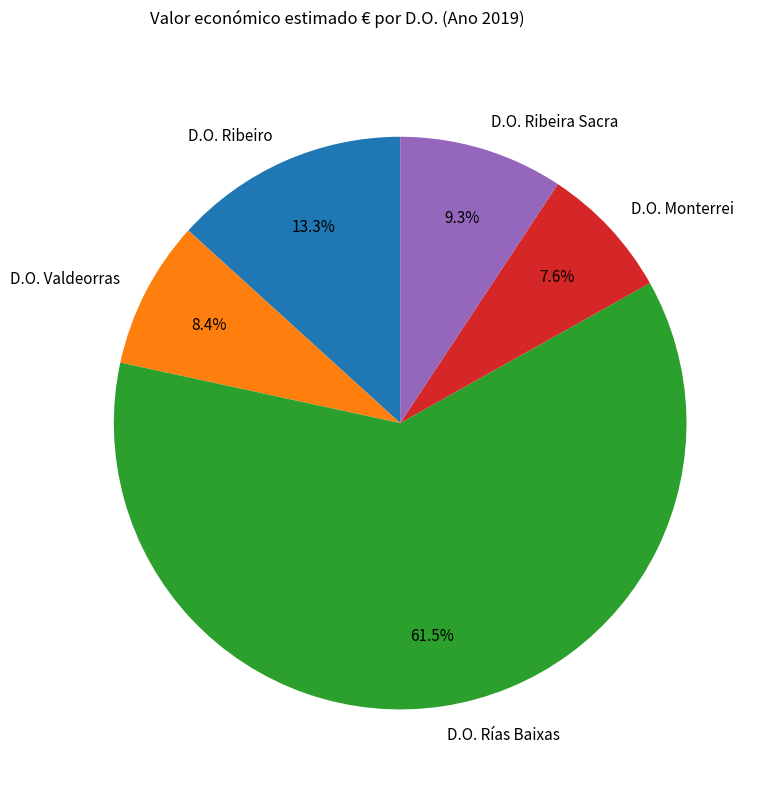

To the nearest percent, what percentage of the pie is D.O. Monterrei?

8%